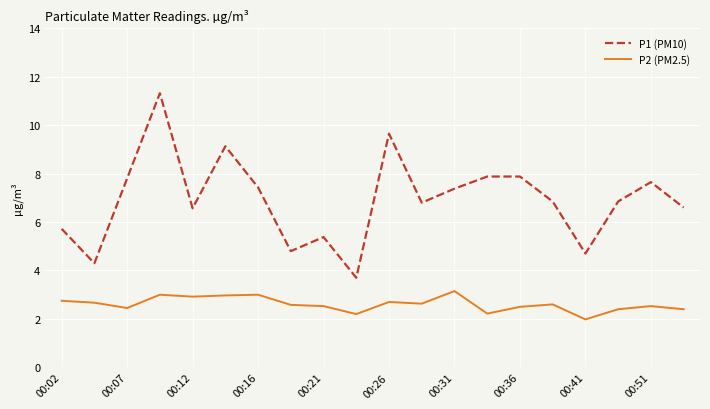

Rank the series by their average value, from highest to lowest.

P1 (PM10), P2 (PM2.5)